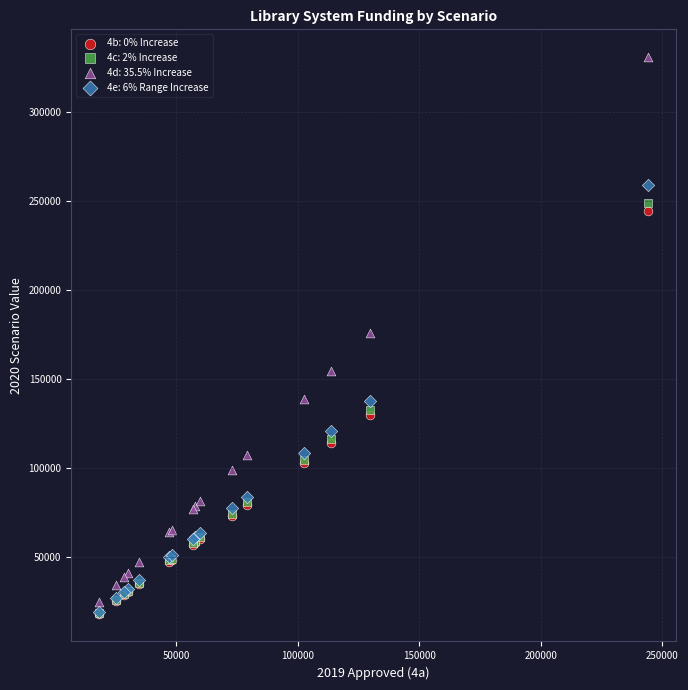

What are all the series names shown in the legend?

4b: 0% Increase, 4c: 2% Increase, 4d: 35.5% Increase, 4e: 6% Range Increase